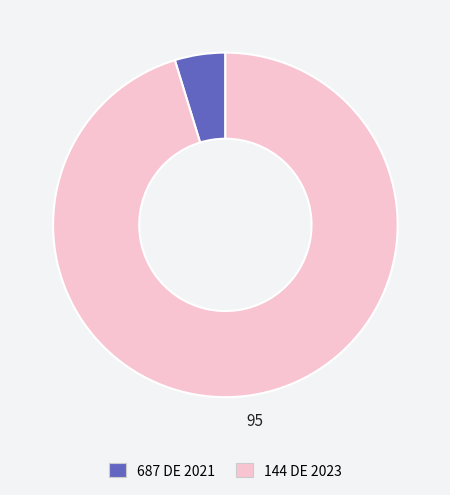

Approximately how many times larger is the value at 144 DE 2023 compared to 687 DE 2021?

20.1